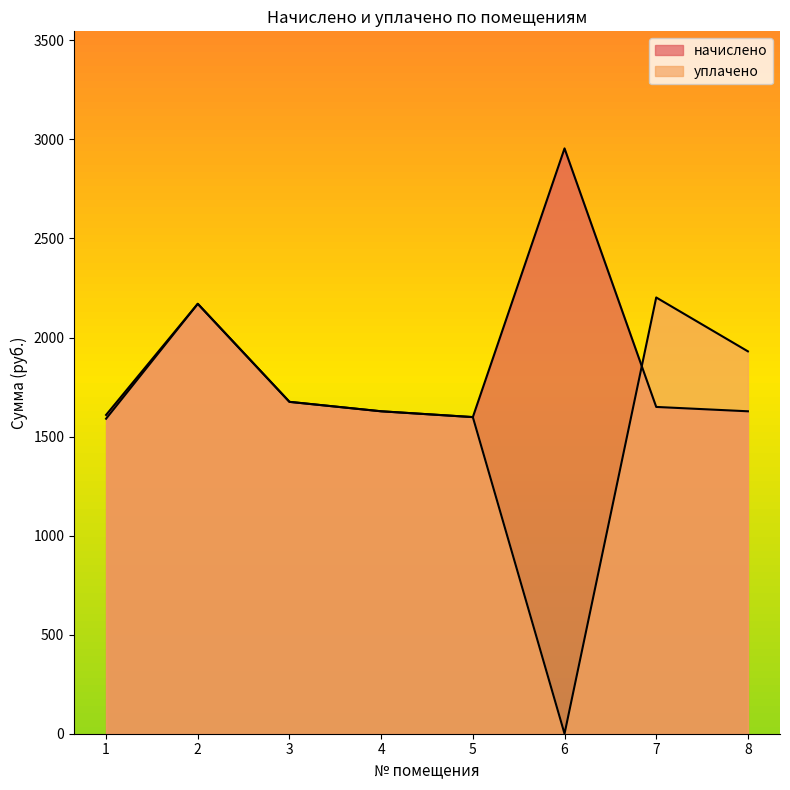

Rank the series by their maximum value, from highest to lowest.

начислено, уплачено